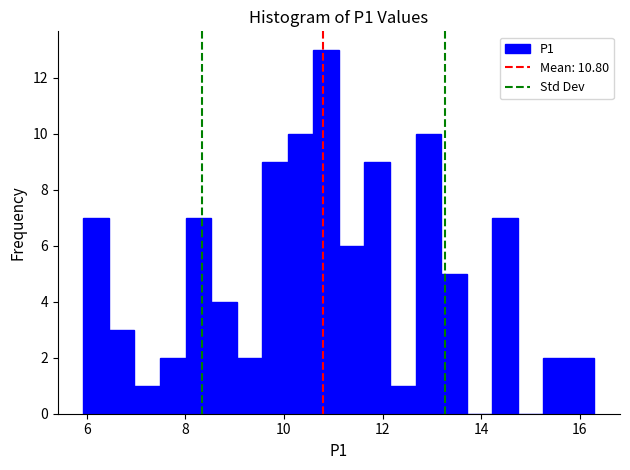

Around what value on the x-axis is the tallest bar? Give the approximate position of its centre, as read against the axis.

10.8